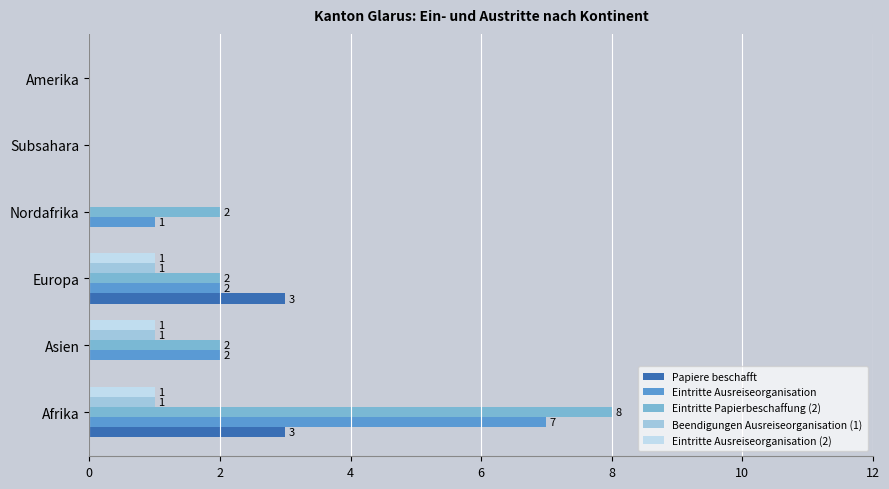

At which category is the sum across all series the highest?

Afrika